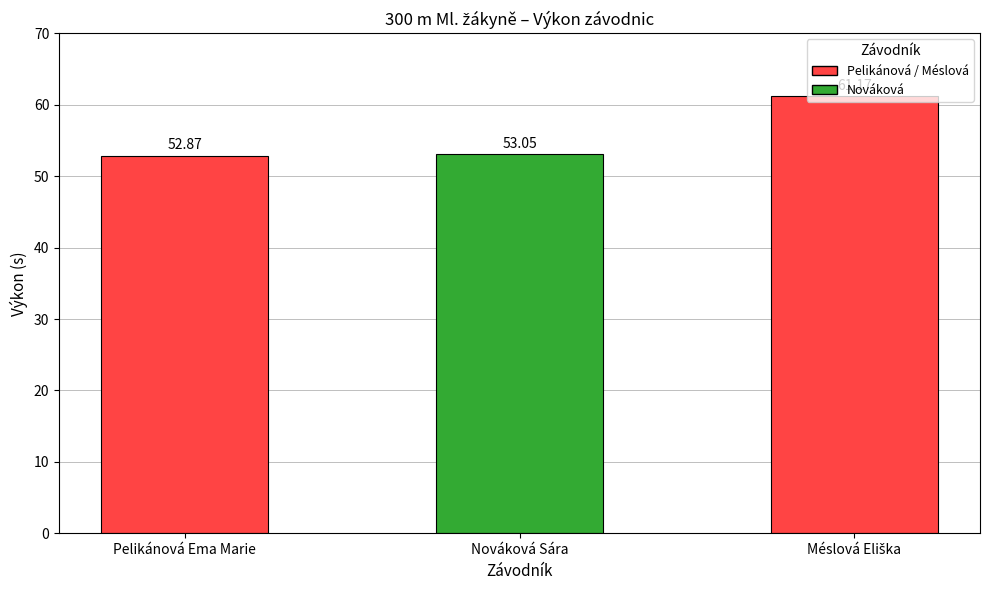

What is the change in value from Pelikánová Ema Marie to Nováková Sára?

+0.2